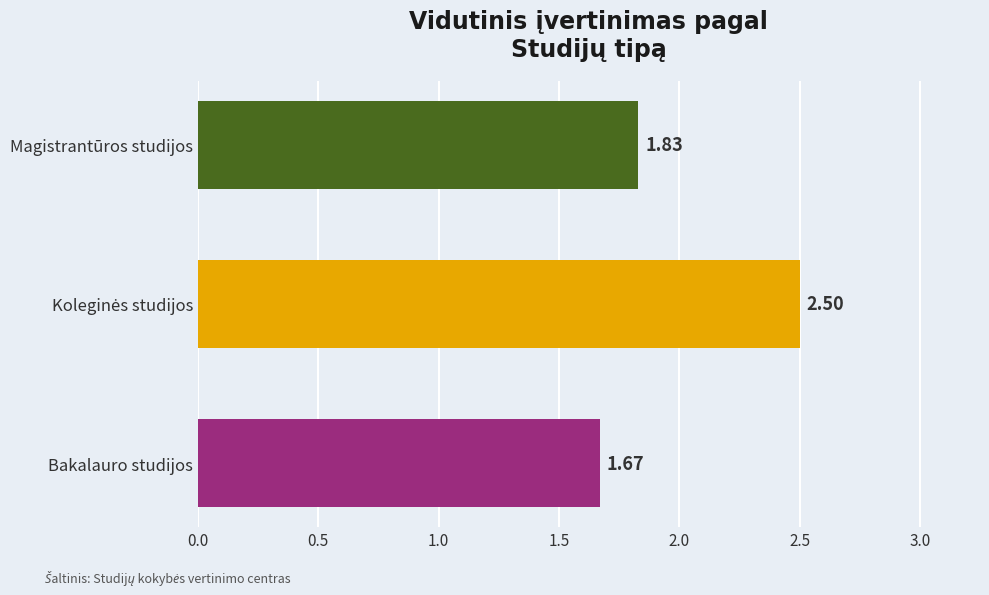

Which category has the lowest value across all series?

Bakalauro studijos